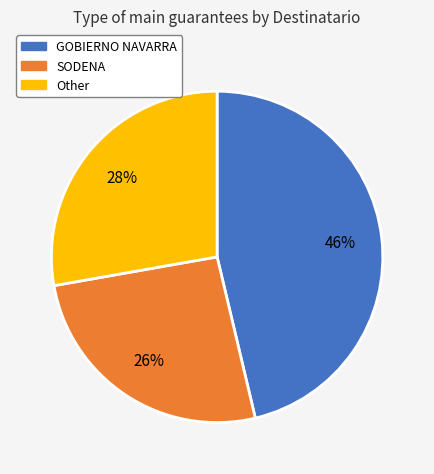

Is the sum of Other and GOBIERNO NAVARRA greater than half?

Yes